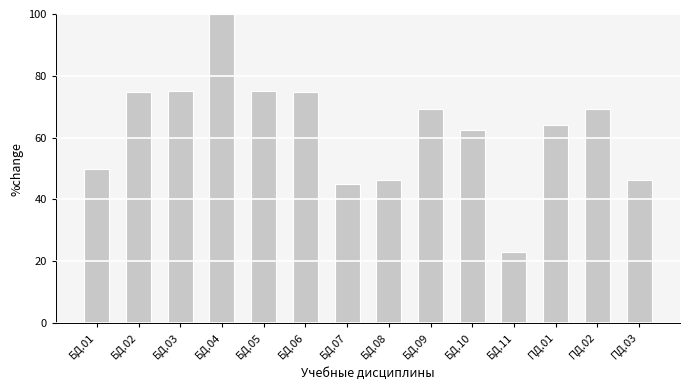

Reading left to right, what are all the values shown in this chart?

БД.01=50.0	БД.02=74.8	БД.03=75.2	БД.04=100.0	БД.05=75.2	БД.06=74.8	БД.07=44.9	БД.08=46.2	БД.09=69.2	БД.10=62.4	БД.11=23.1	ПД.01=64.1	ПД.02=69.2	ПД.03=46.2